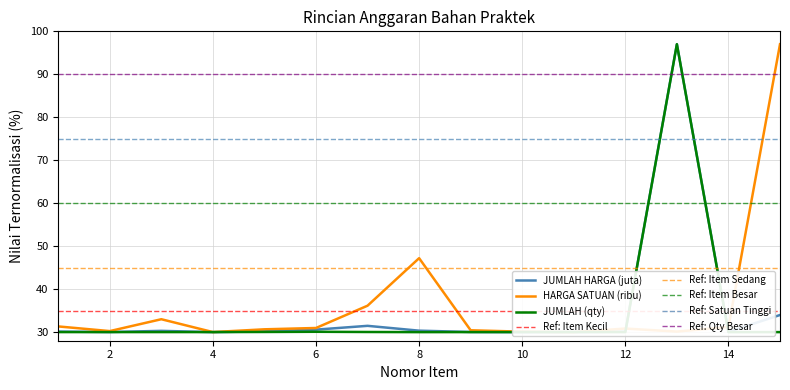

At which category does the chart reach its peak across all series?

13